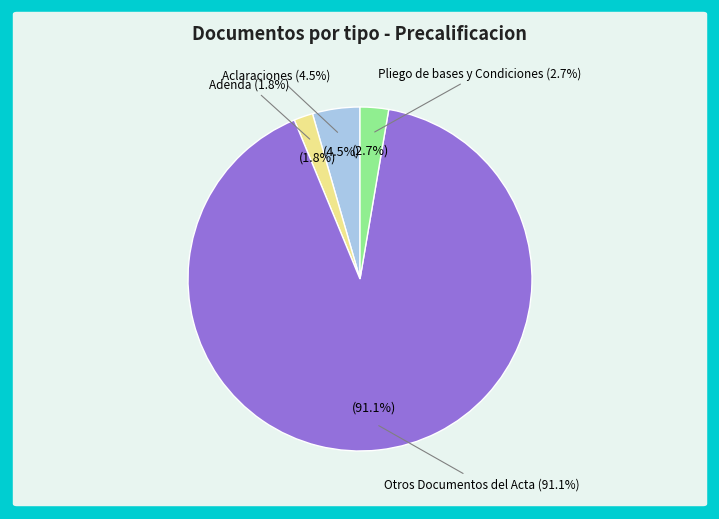

To the nearest percent, what is the combined percentage of Aclaraciones and Adenda?

6%